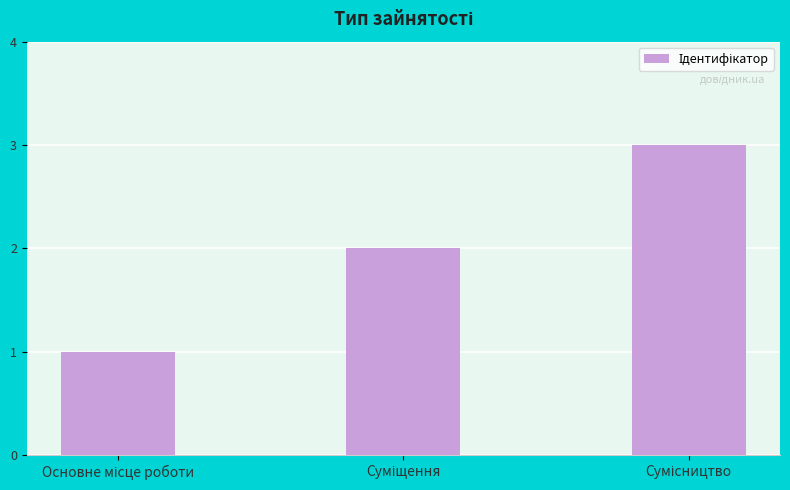

What is the maximum value shown in the chart?

3